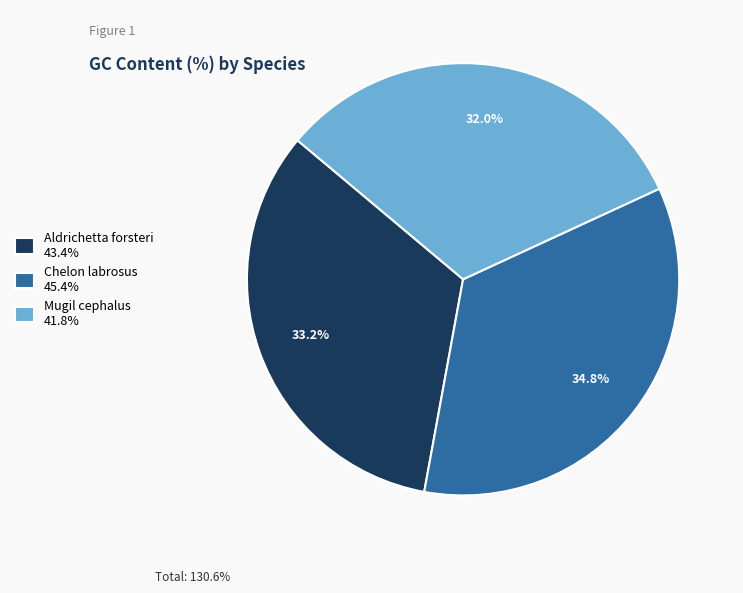

The Mugil cephalus slice represents 32% of the pie. True or false?

True